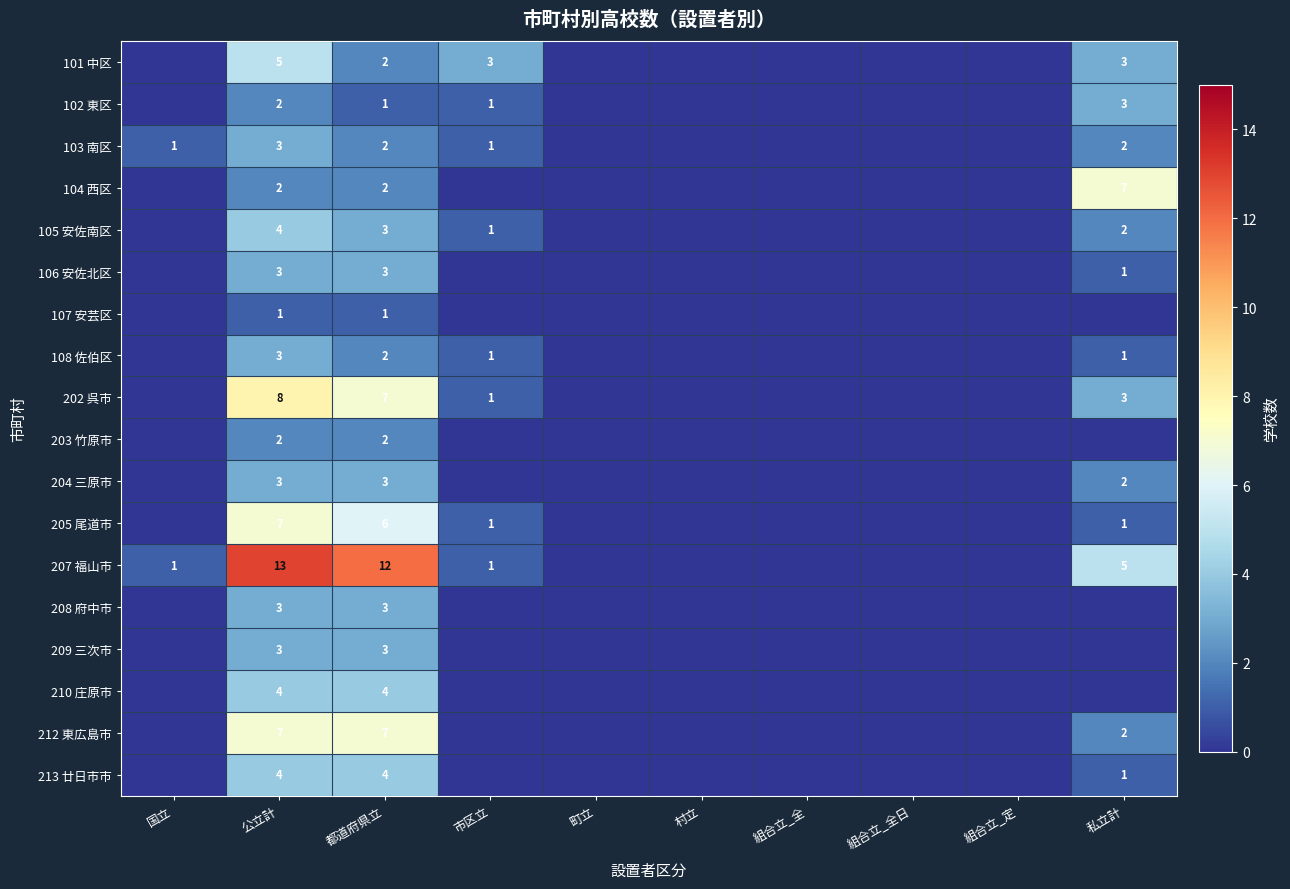

Is the value of 210 庄原市 at 都道府県立 greater than the value of 106 安佐北区 at 都道府県立?

Yes